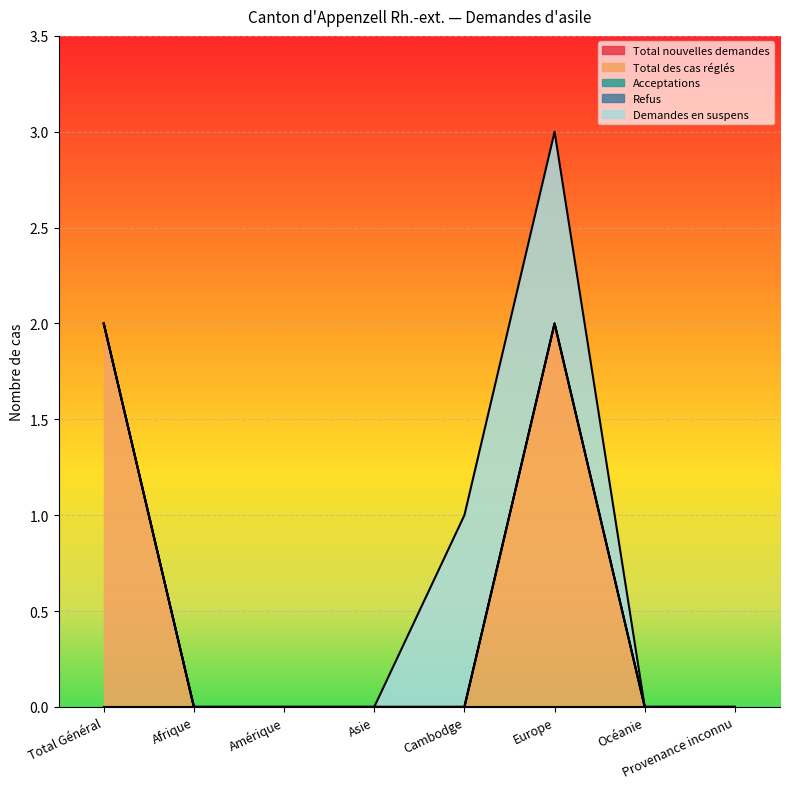

At how many categories does at least one series exceed 0?

3